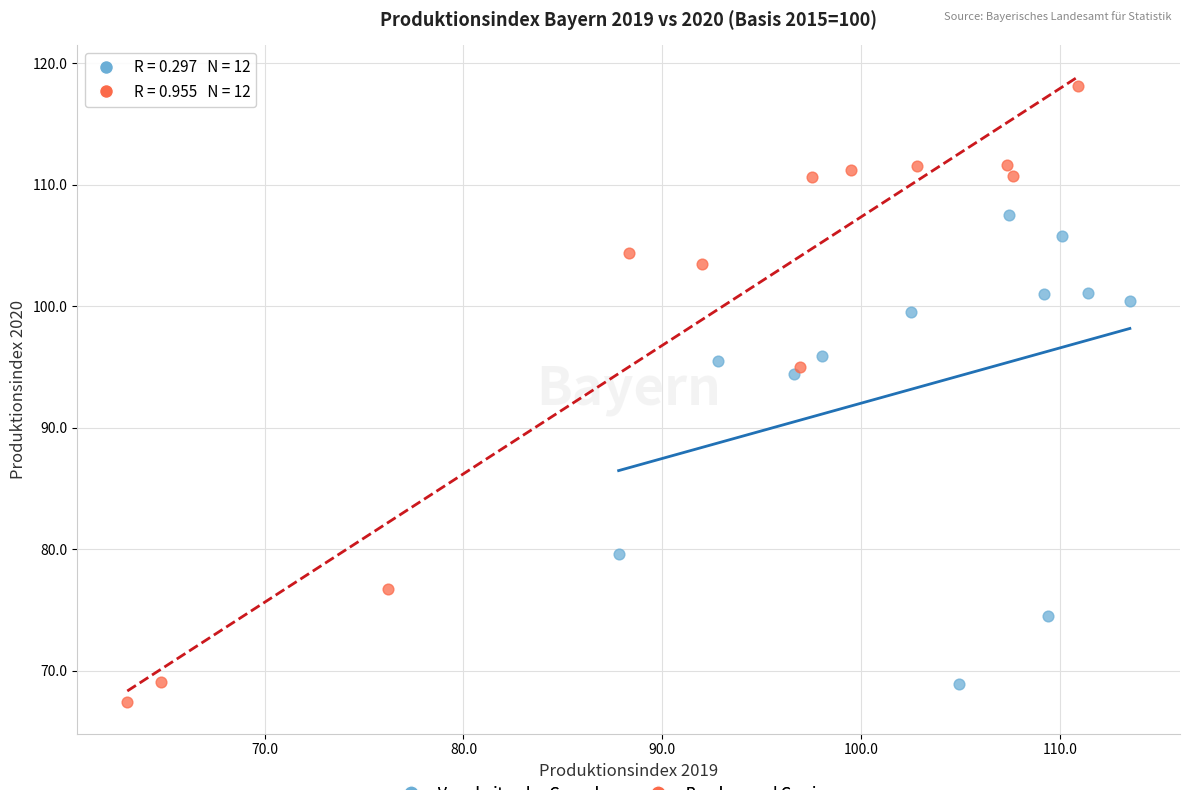

What are all the series names shown in the legend?

Verarbeitendes Gewerbe, Bergbau und Gewinnung